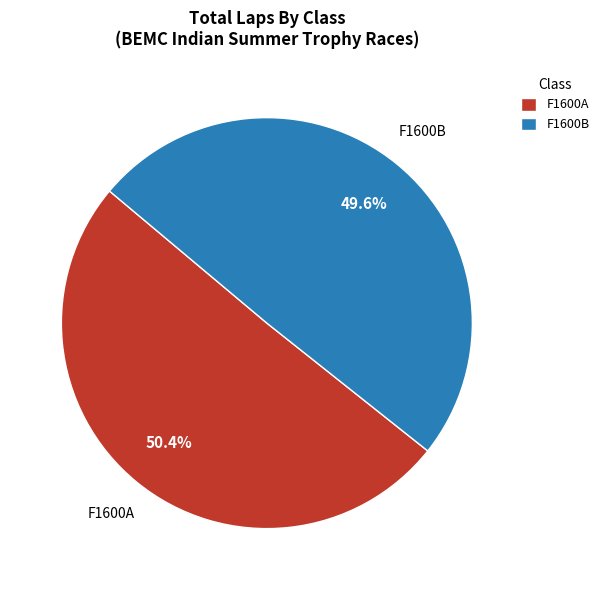

Which category has the biggest portion of the pie?

F1600A